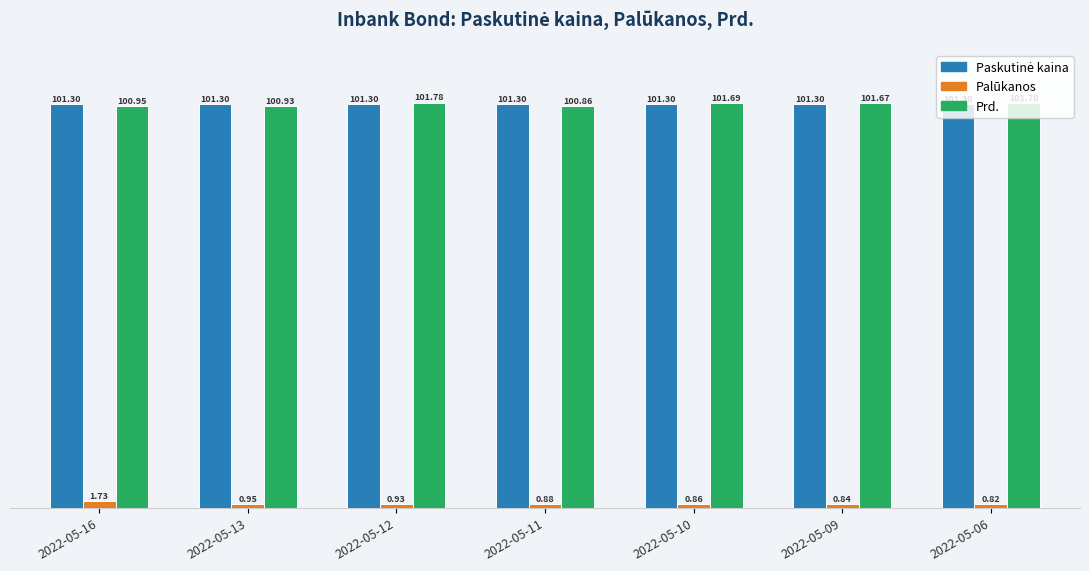

What is the sum of the Prd. values at 2022-05-13 and 2022-05-10?

202.6